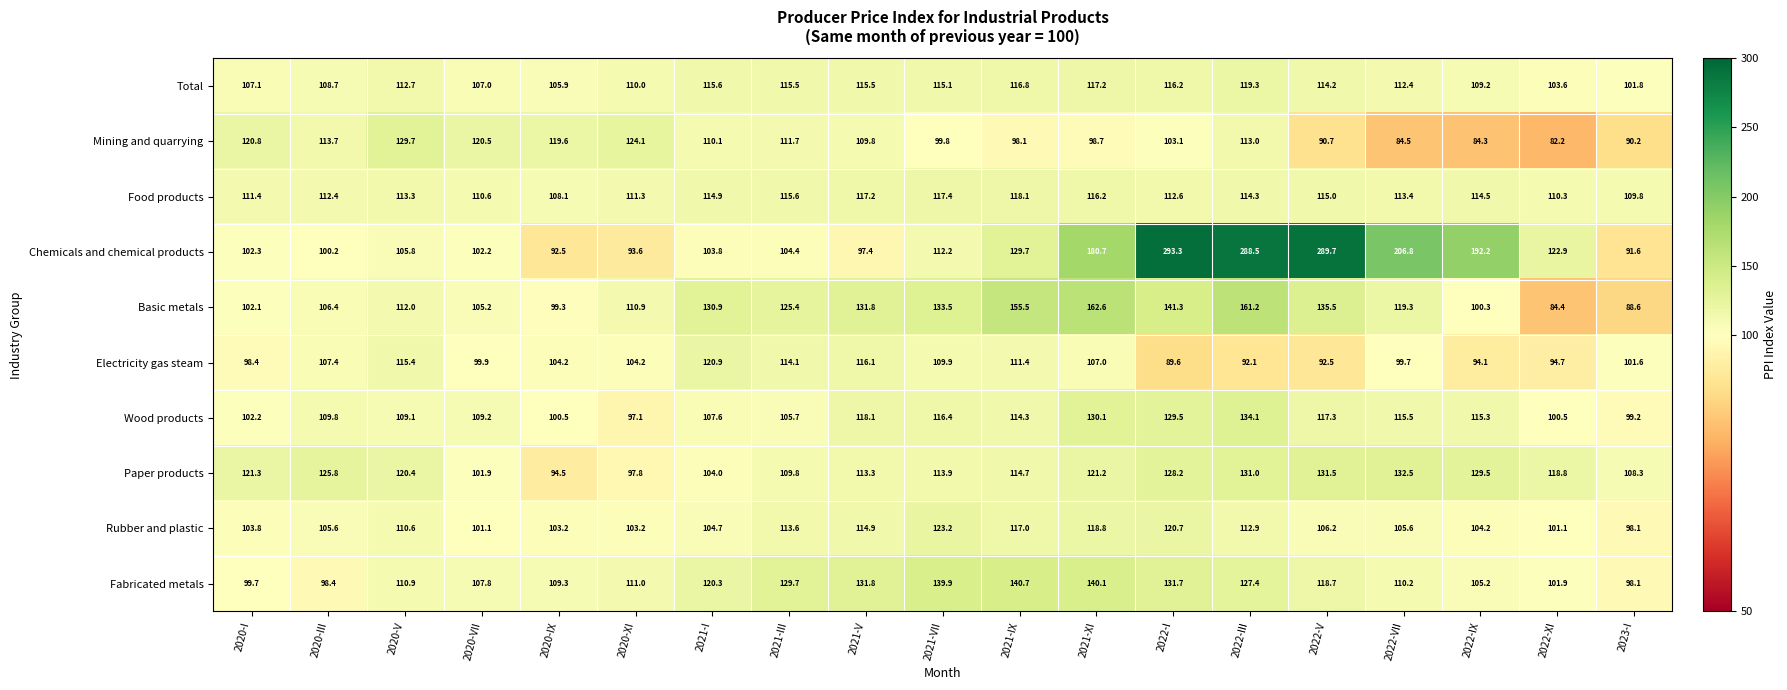

What is the approximate value of Wood products at 2021-XI?

130.1